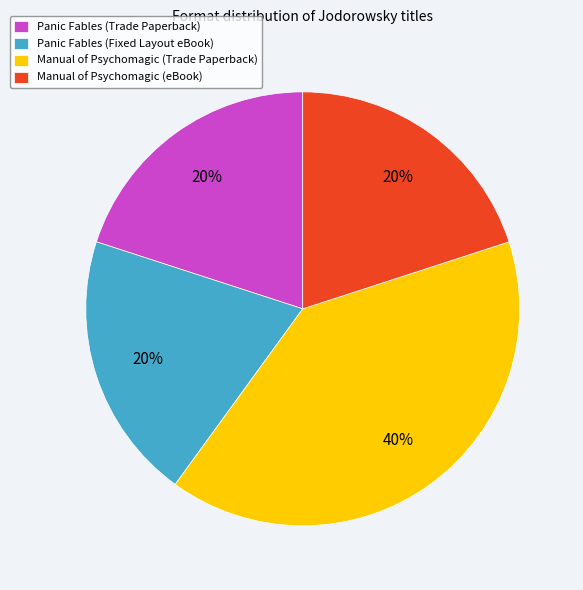

Does Panic Fables (Trade Paperback) represent more than half of the total?

No